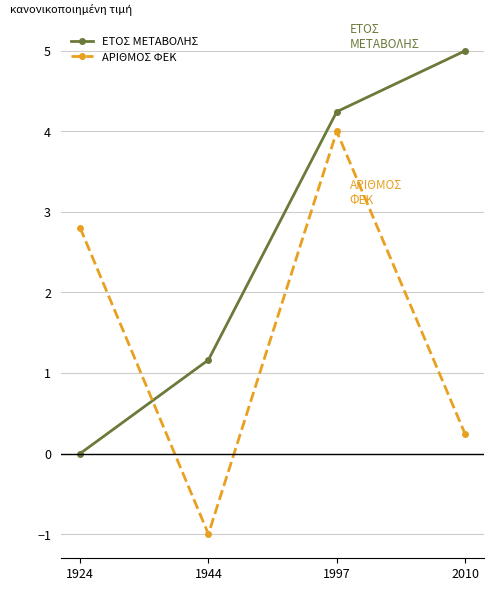

Reading left to right, list all the values displayed in this chart.

ΕΤΟΣ ΜΕΤΑΒΟΛΗΣ: 0.0	1.2	4.2	5.0
ΑΡΙΘΜΟΣ ΦΕΚ: 2.8	-1.0	4.0	0.2